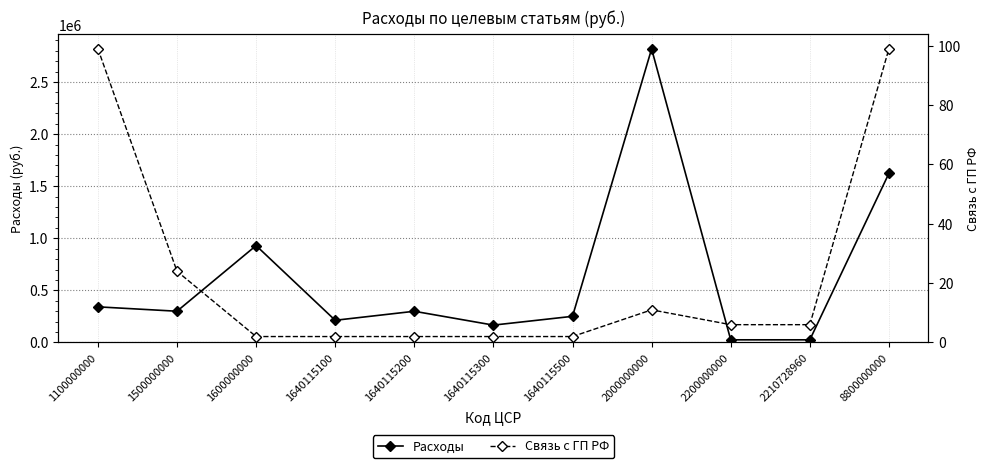

Does the chart display data point markers on the line(s)?

Yes